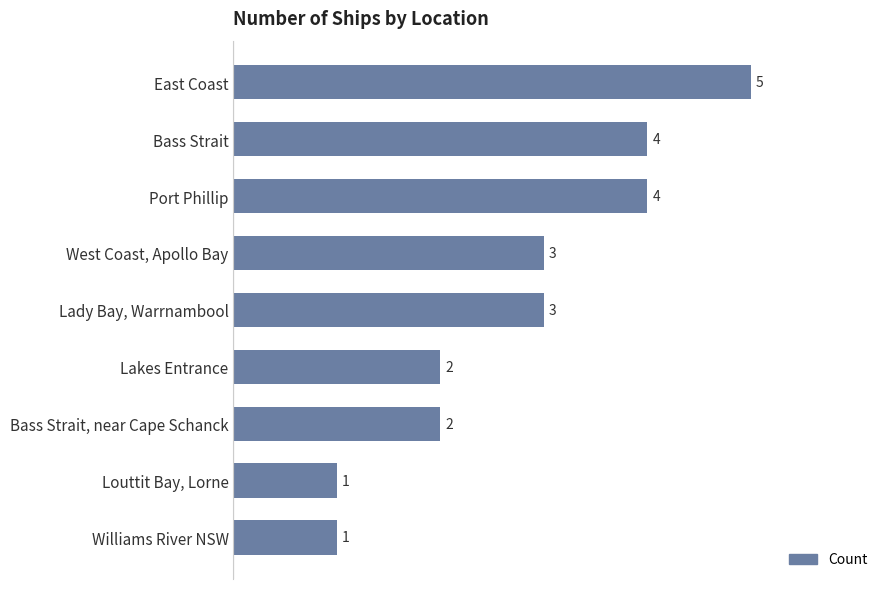

What is the label of the 1st bar from the bottom?

Williams River NSW